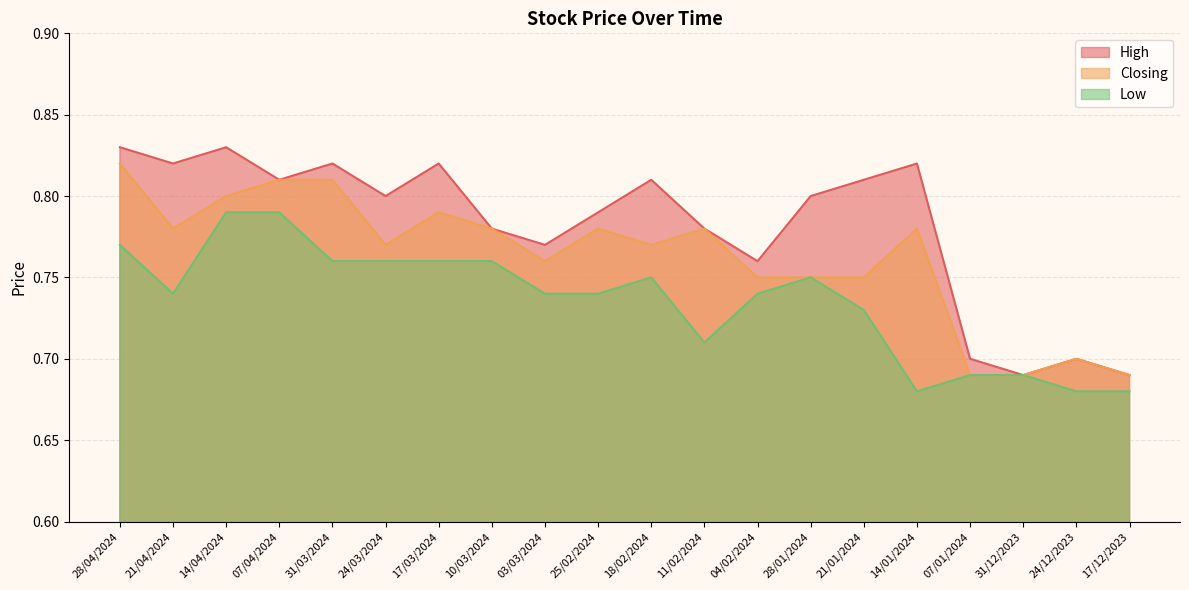

Between 11/02/2024 and 17/03/2024, which is larger?

17/03/2024